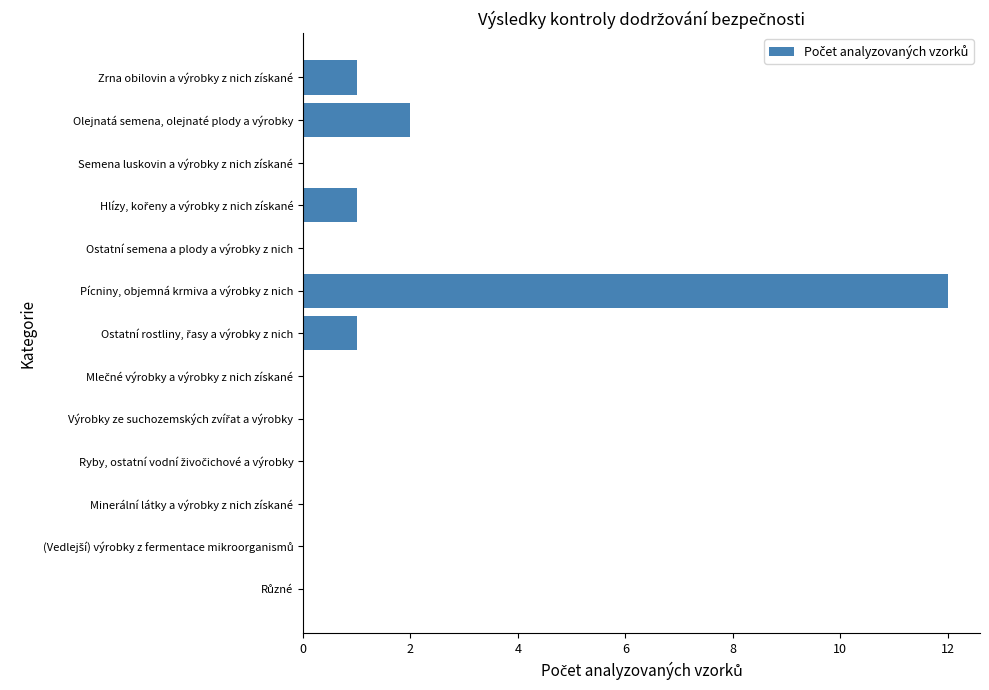

Which category has the highest value across all series?

Pícniny, objemná krmiva a výrobky z nich